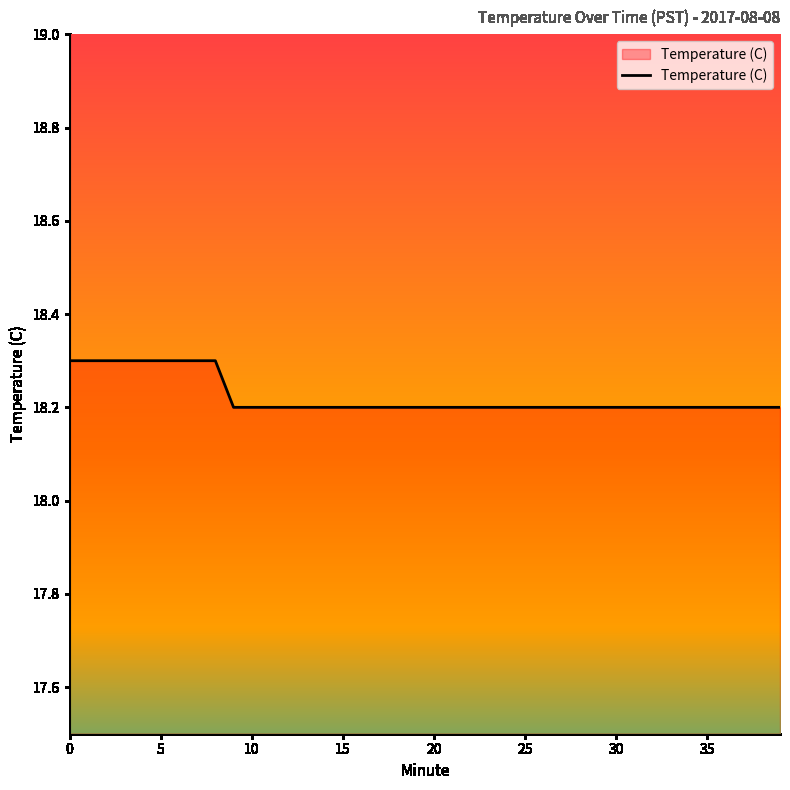

How many categories are shown in the chart?

40